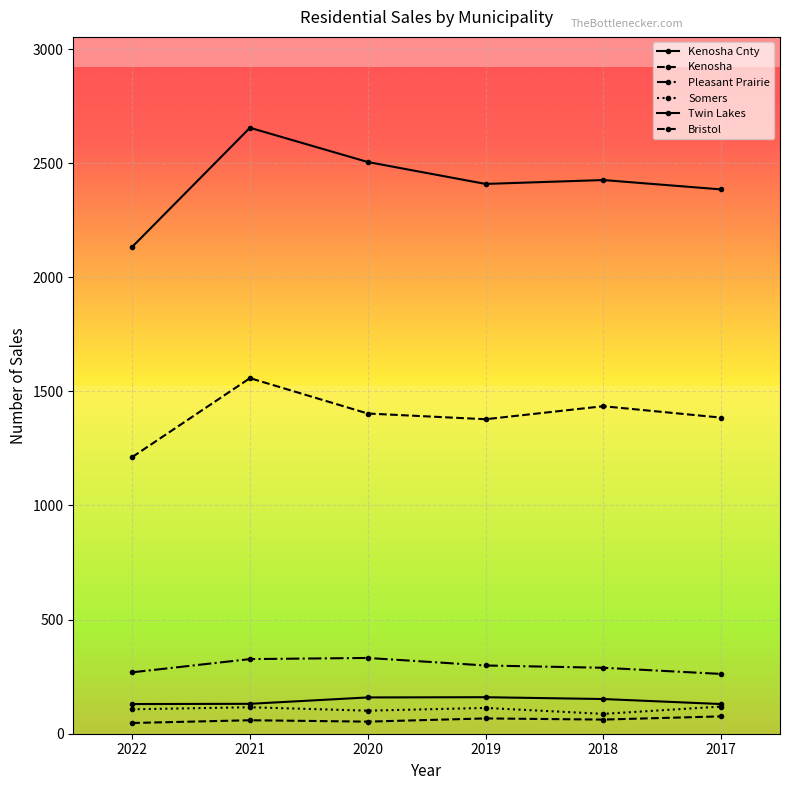

List the series in order of their peak value, highest first.

Kenosha Cnty, Kenosha, Pleasant Prairie, Twin Lakes, Somers, Bristol